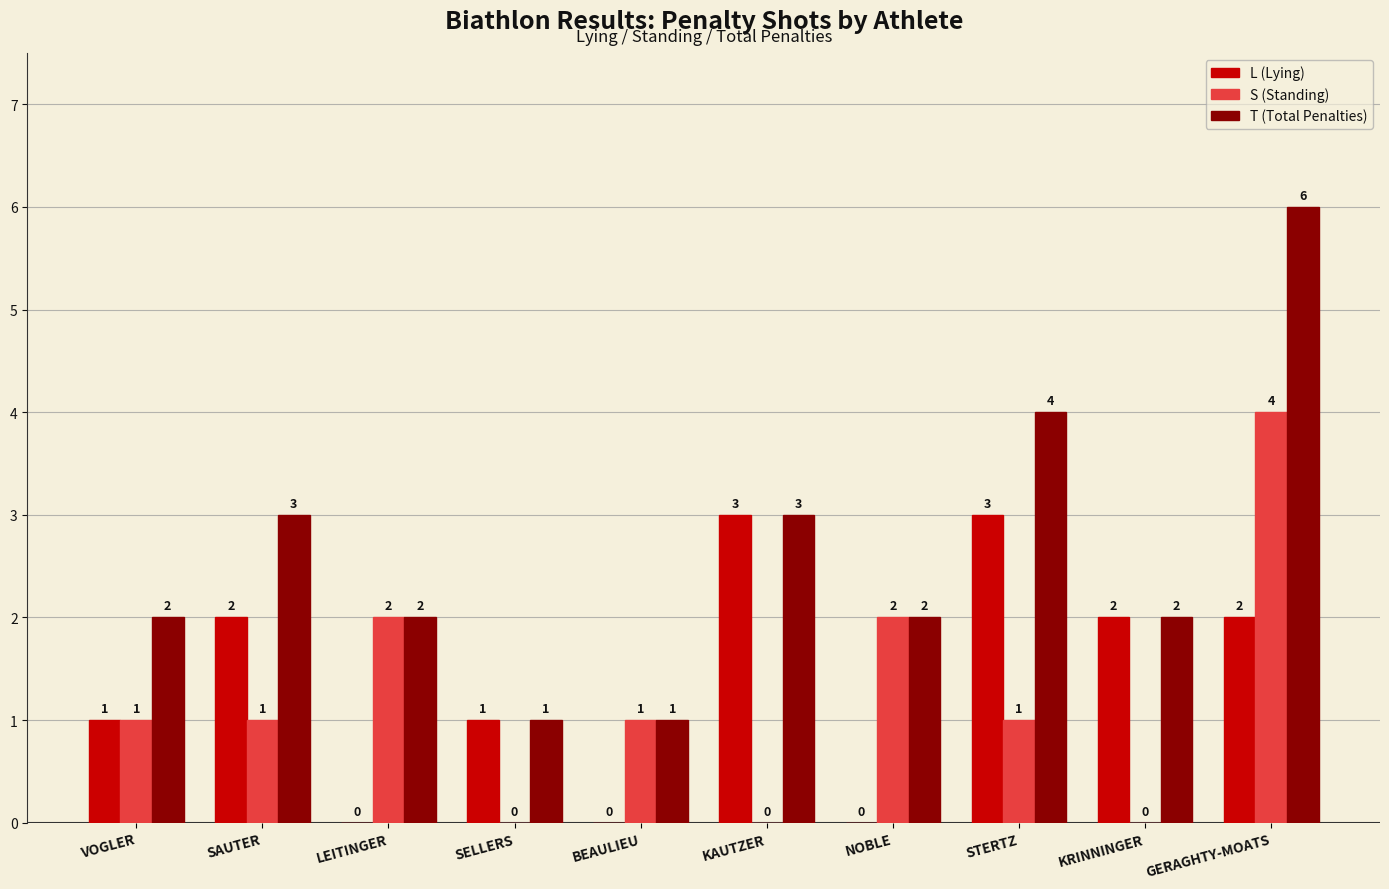

Is it true that L (Lying) equals -2 at BEAULIEU?

False